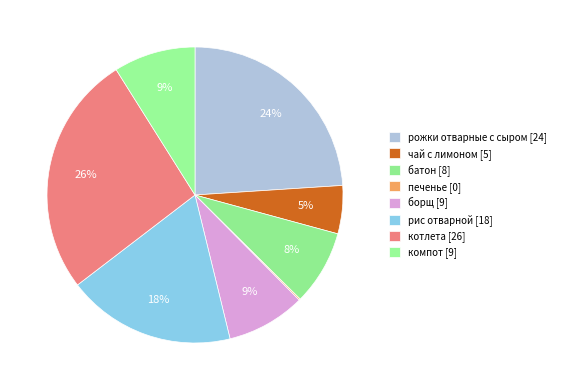

The батон slice represents 8% of the pie. True or false?

True